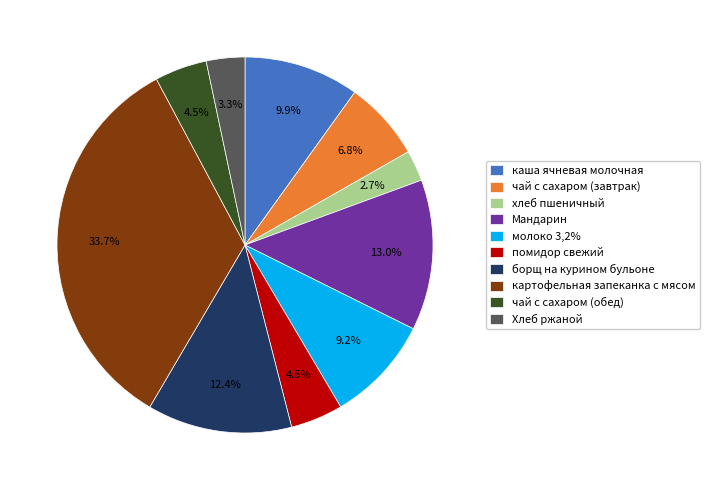

What percentage is NOT represented by помидор свежий?

95.5%